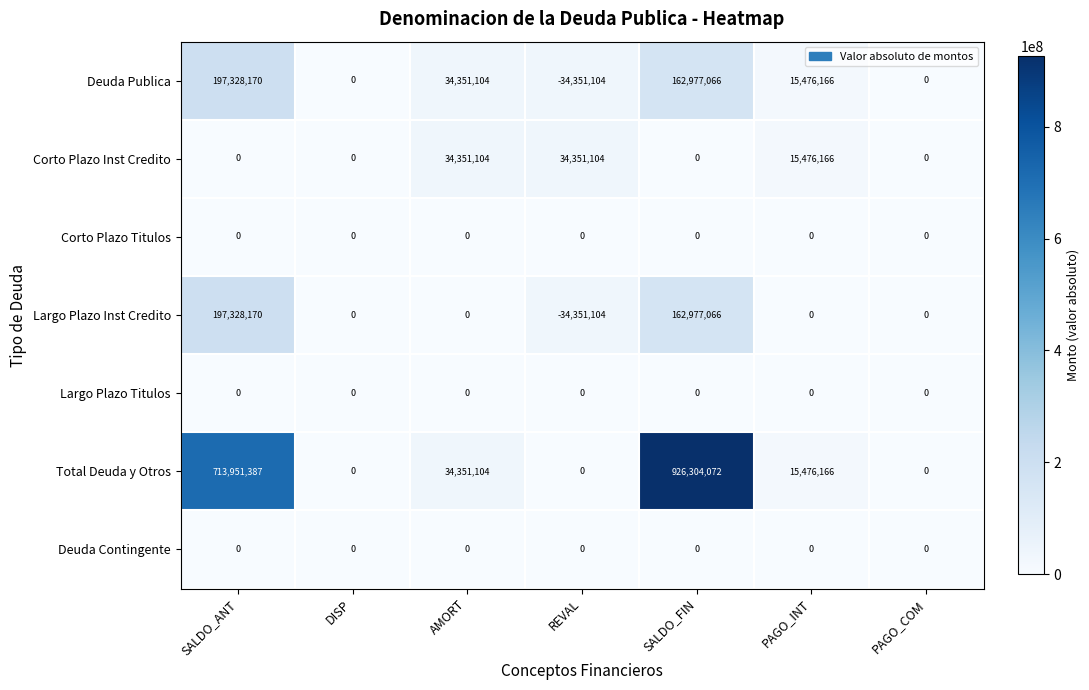

Which category has the lowest value across all series?

REVAL